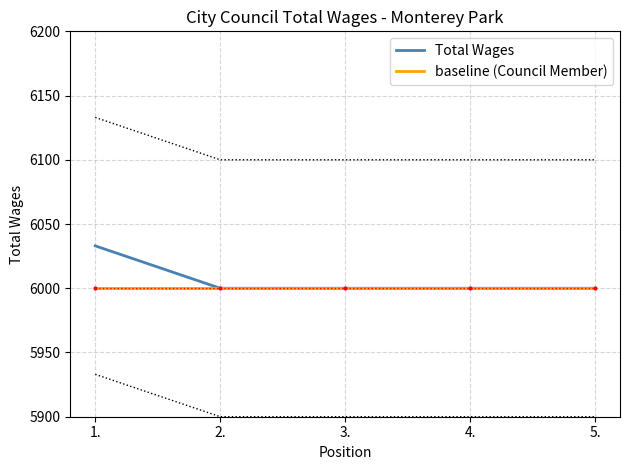

Is the value of Total Wages at 5. greater than the value of baseline (Council Member) at 3.?

No